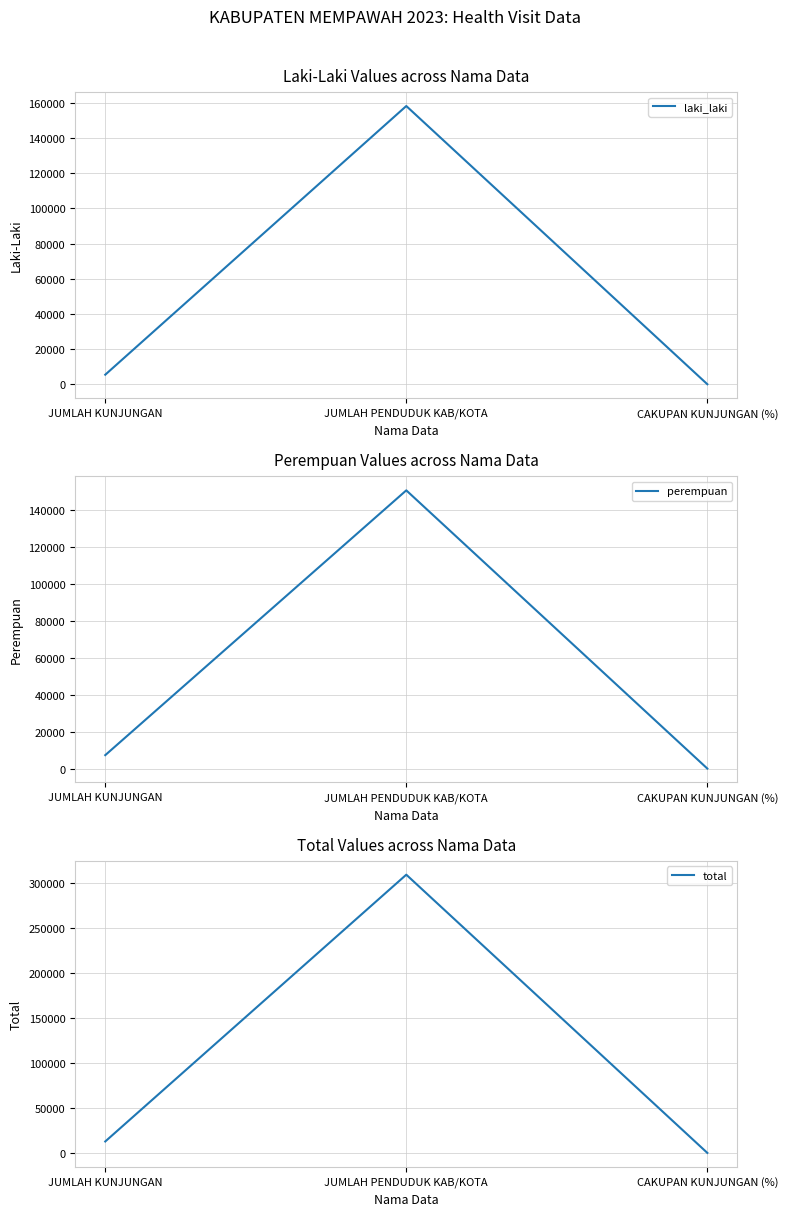

True or false: perempuan has a value of 4.8 at CAKUPAN KUNJUNGAN (%).

True